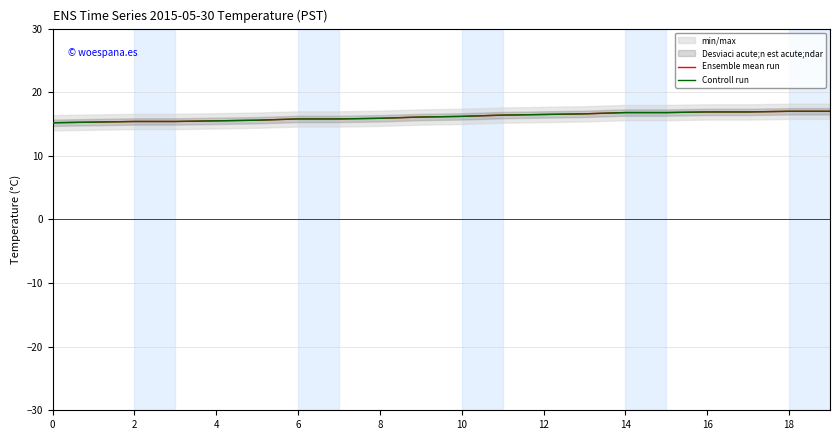

Which series has the largest total across all categories?

Ensemble mean run